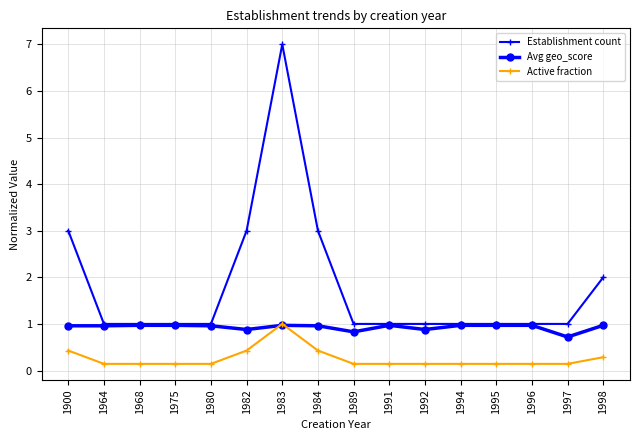

Count the number of categories in the chart.

16